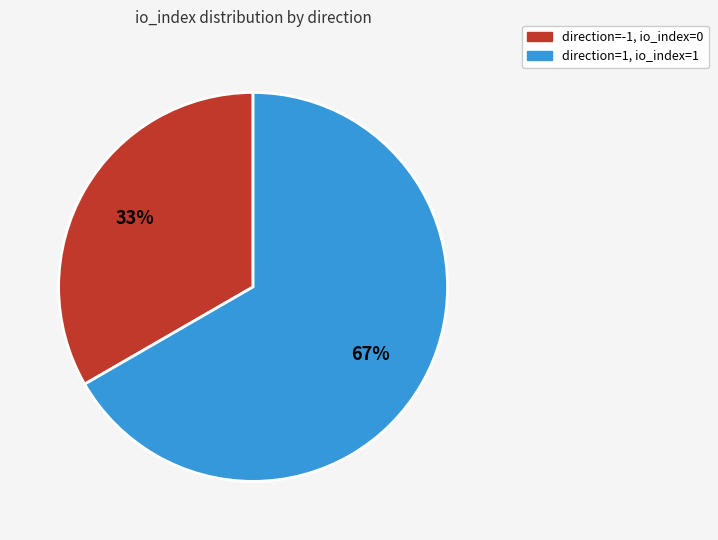

To the nearest percent, what portion does direction=-1, io_index=0 represent?

33%